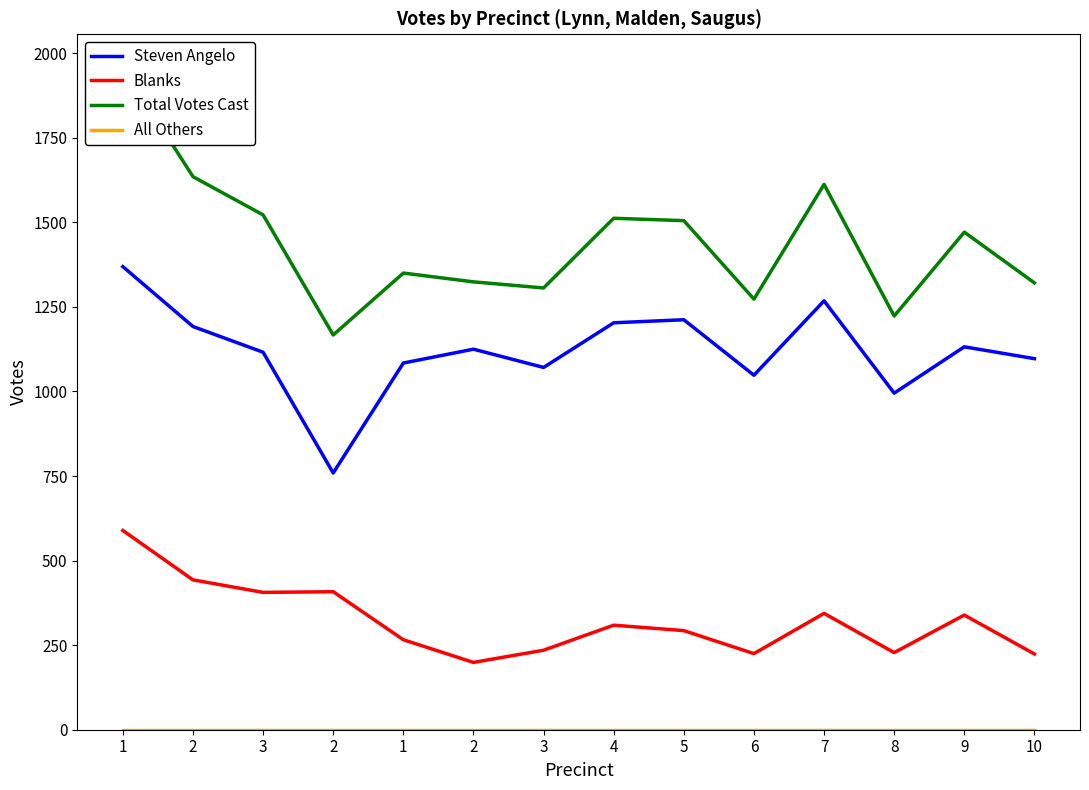

At how many categories does at least one series exceed 880?

14